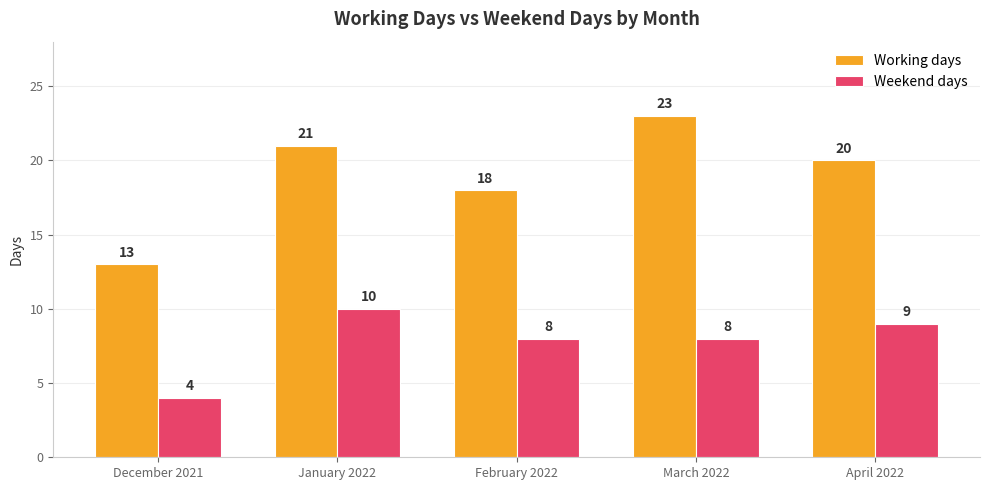

What is the spread (max minus min) of values at April 2022?

11